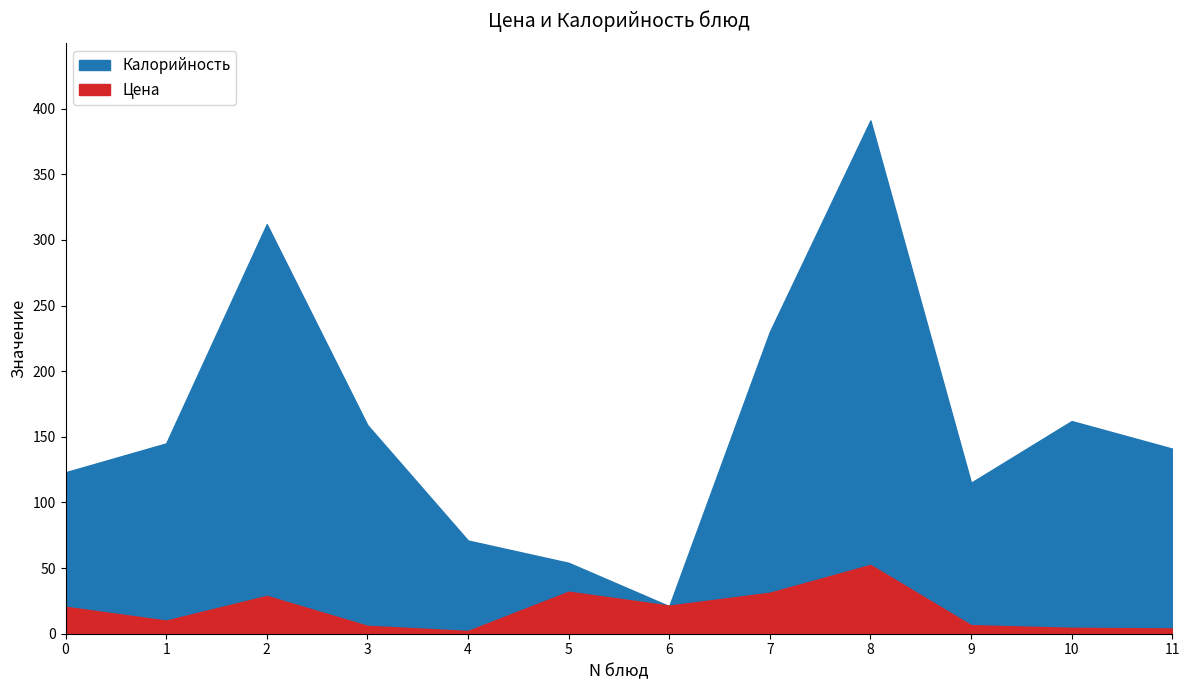

In Калорийность, how many points are higher than both neighbors (excluding endpoints)?

3